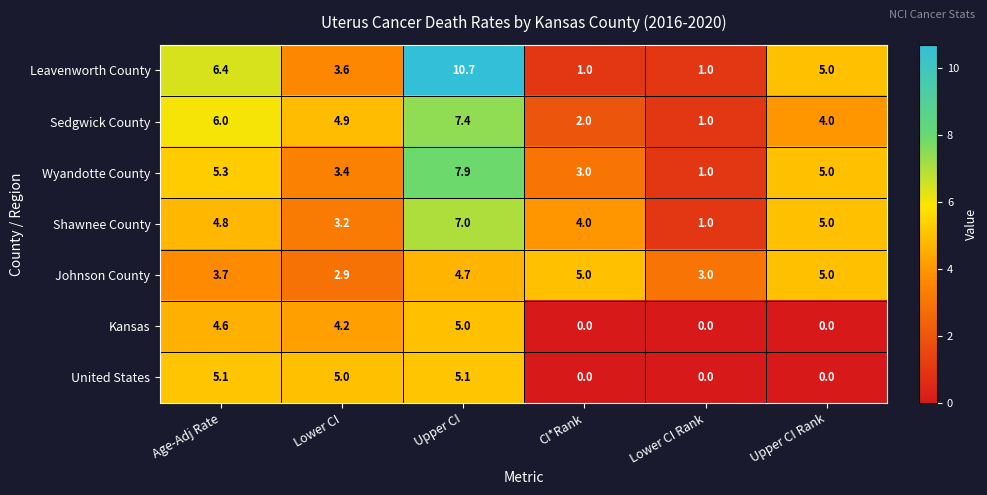

Rank the series at Lower CI from lowest to highest value.

Johnson County, Shawnee County, Wyandotte County, Leavenworth County, Kansas, Sedgwick County, United States